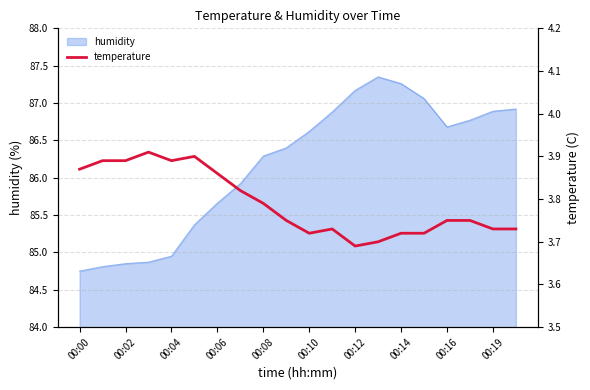

Is it true that humidity equals 23.2 at 00:12?

False